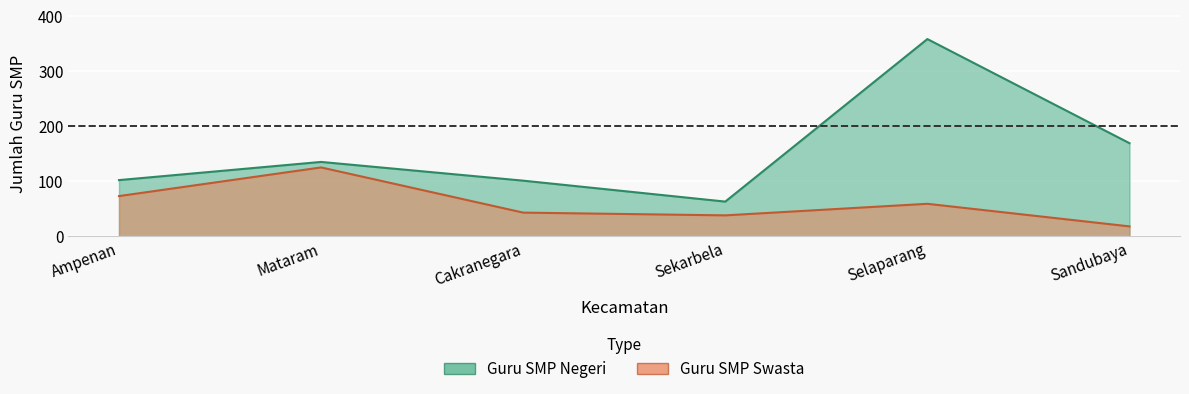

Rank the series by their average value, from lowest to highest.

Guru SMP Swasta, Guru SMP Negeri